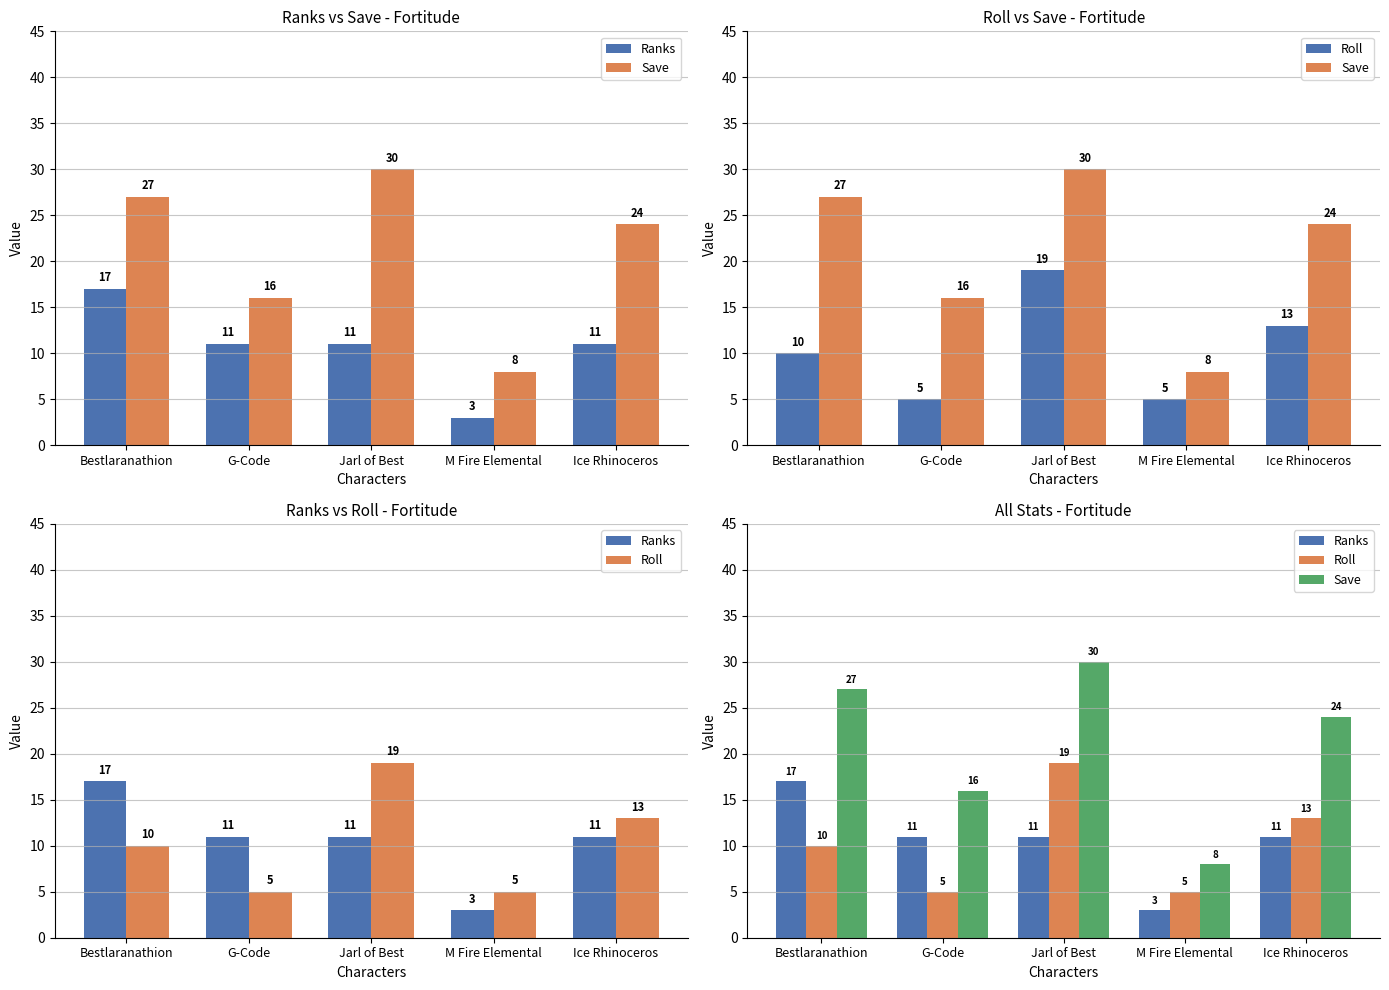

What is the average value of the Save series?

21